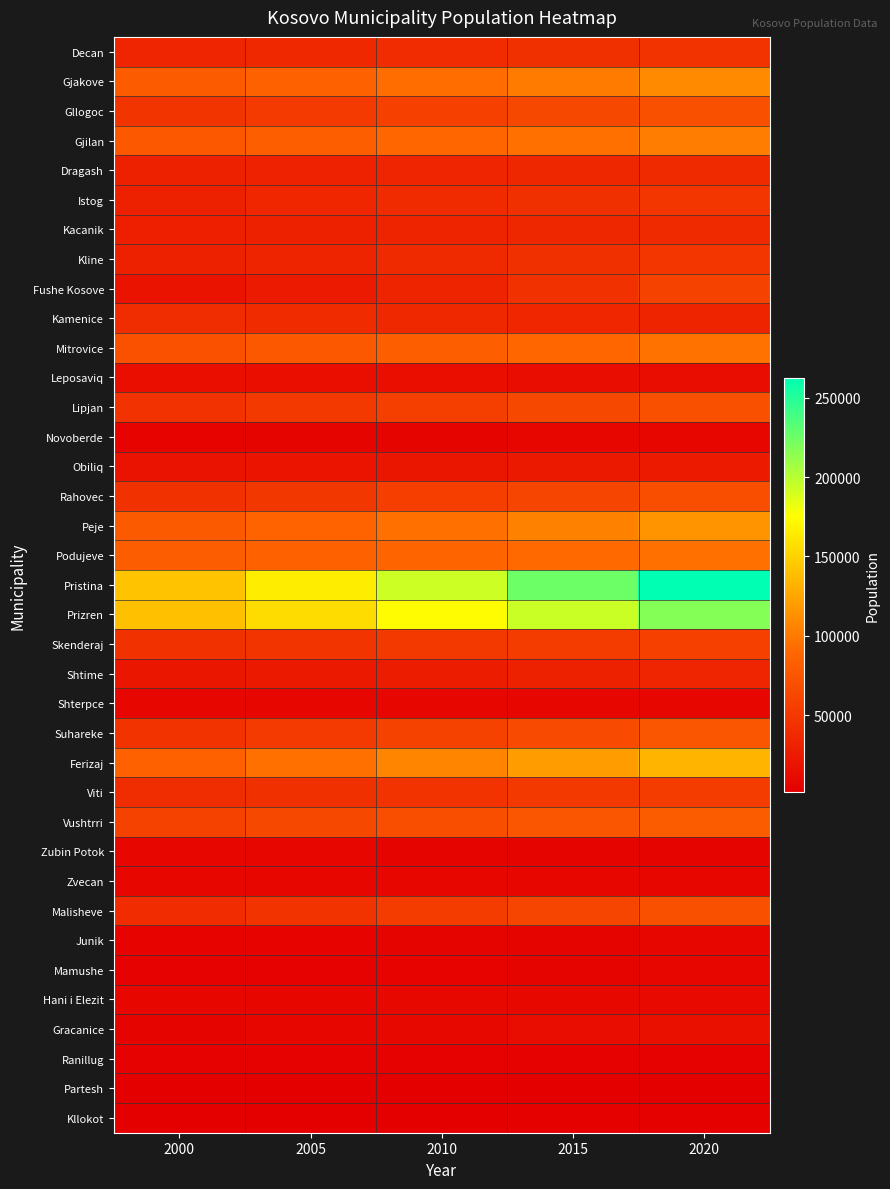

What is the total value across all series at 2005?

1584050.3